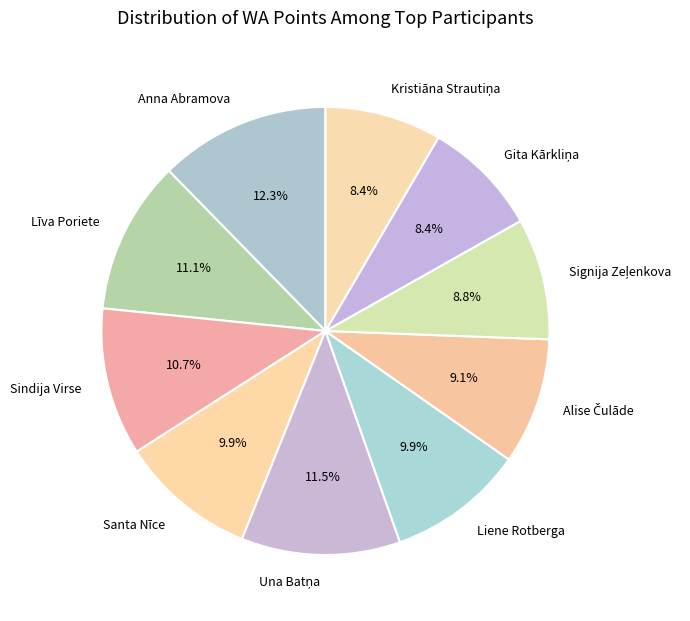

The Sindija Virse slice represents 1% of the pie. True or false?

False